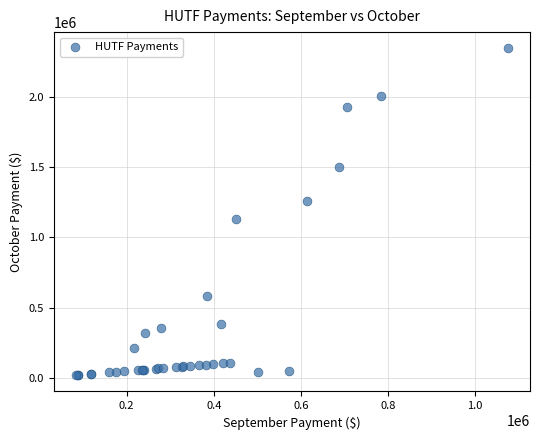

What Y value in the scatter plot is closest to 1181806?

1131863.0